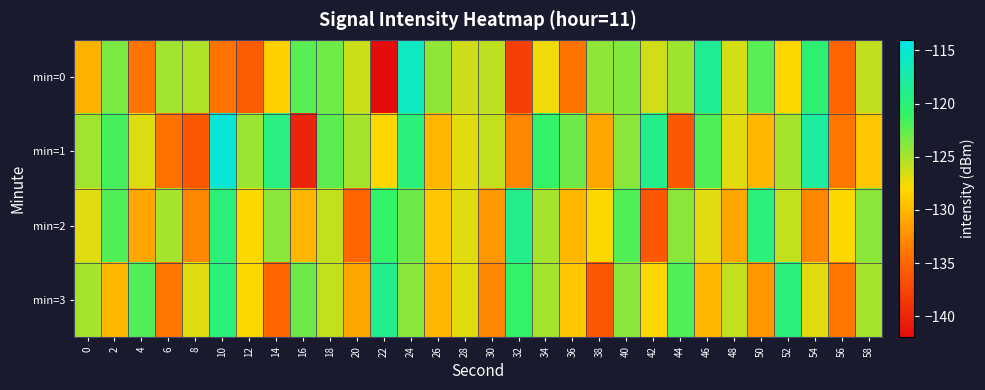

How many series are shown in this chart?

4